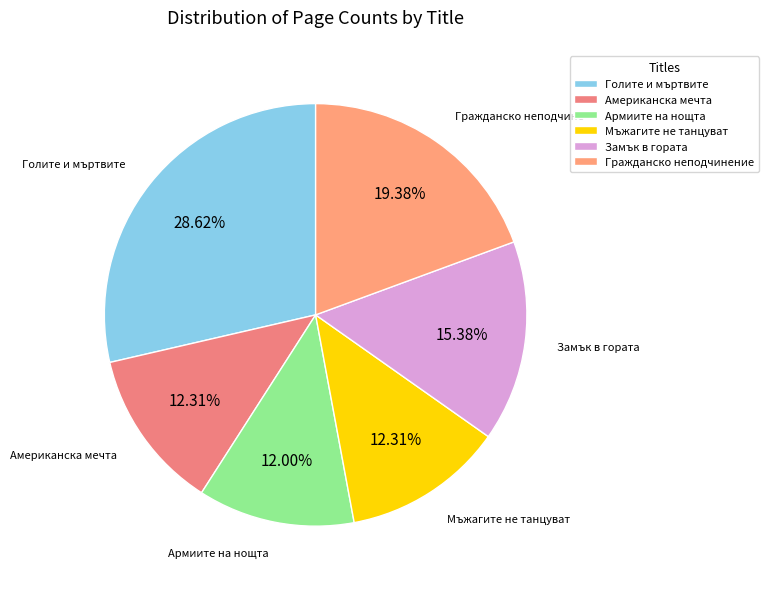

What is the smallest slice in the pie chart?

Армиите на нощта